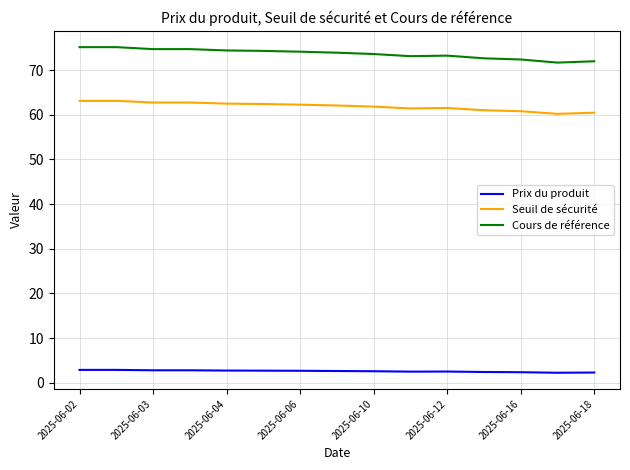

What is the greatest value displayed?

75.1